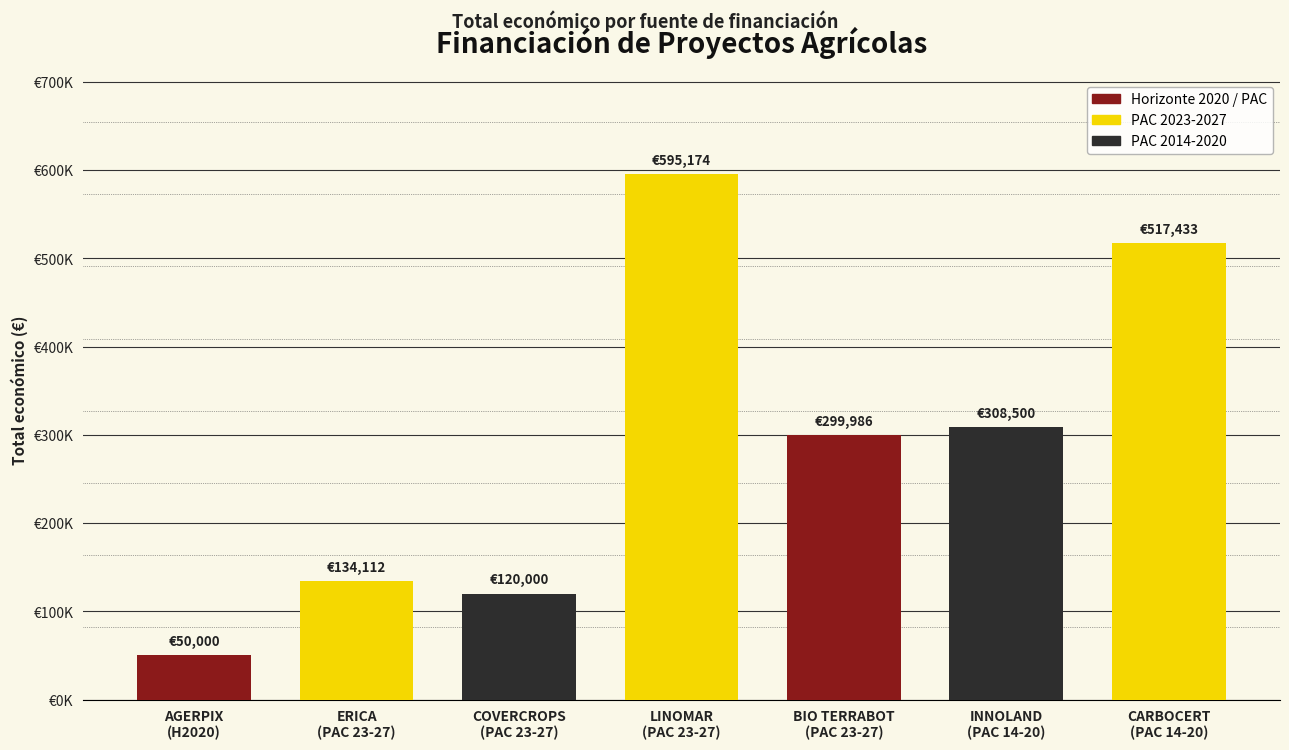

Rank the categories by value from lowest to highest.

AGERPIX
(H2020), COVERCROPS
(PAC 23-27), ERICA
(PAC 23-27), BIO TERRABOT
(PAC 23-27), INNOLAND
(PAC 14-20), CARBOCERT
(PAC 14-20), LINOMAR
(PAC 23-27)